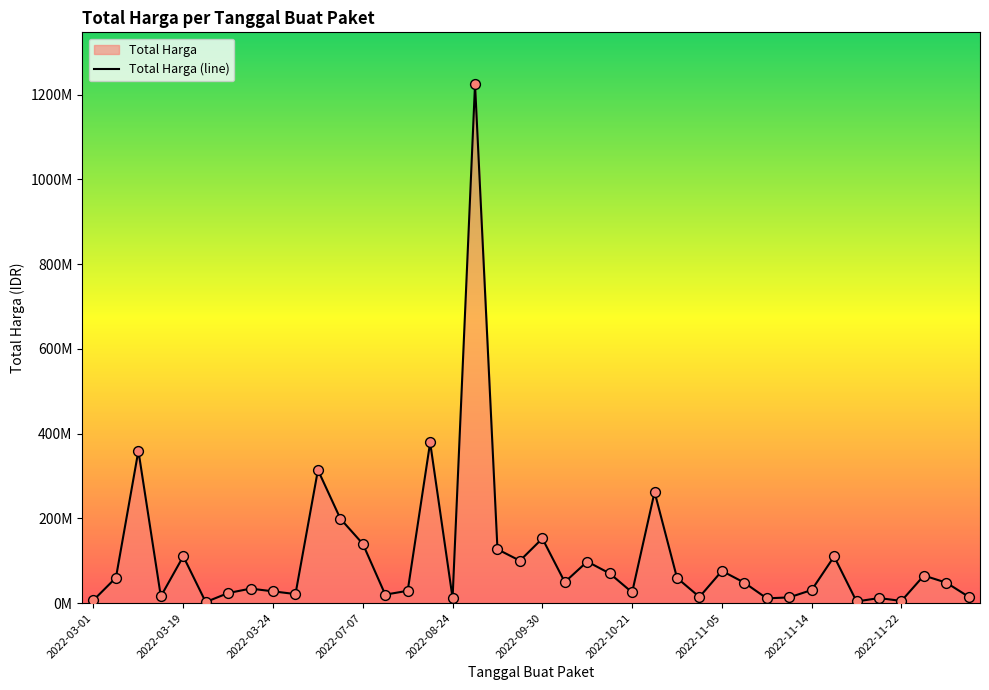

Which has a higher value, 2022-03-12 or 2022-11-15?

2022-11-15